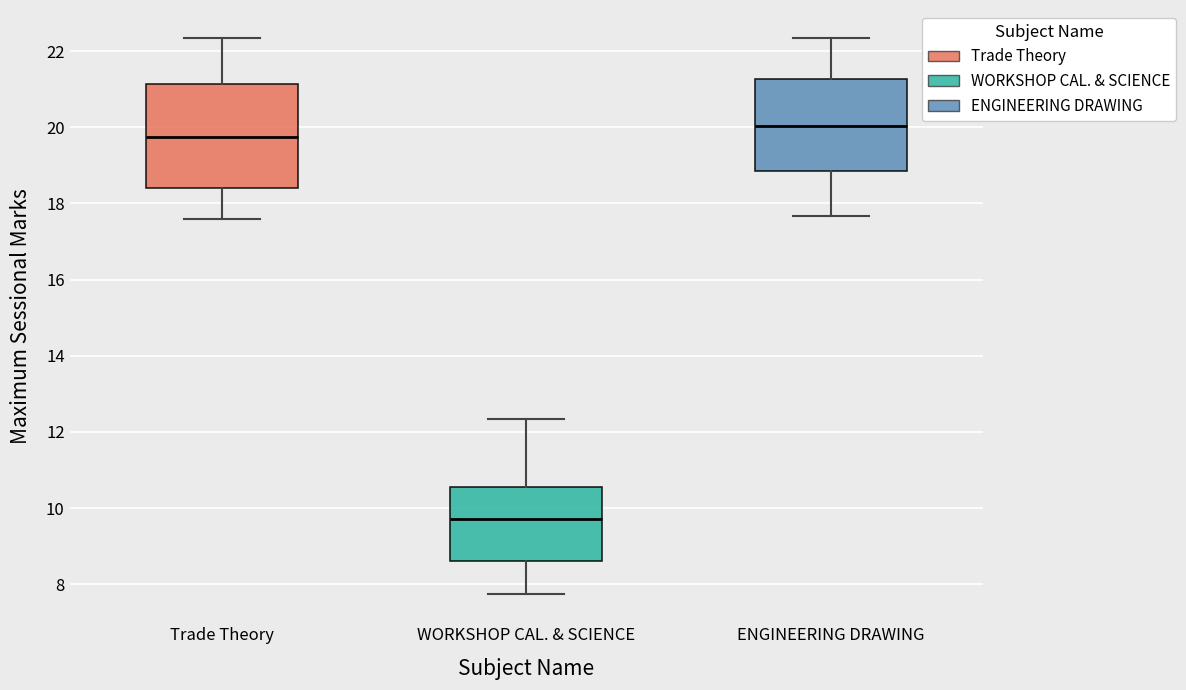

Comparing the boxes themselves (not the whiskers), which one is the tallest?

Trade Theory